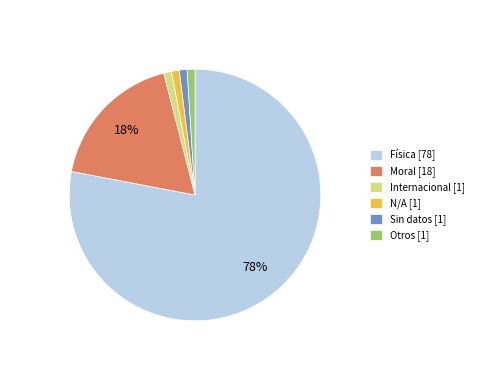

Between Física [78] and Otros [1], which is larger?

Física [78]